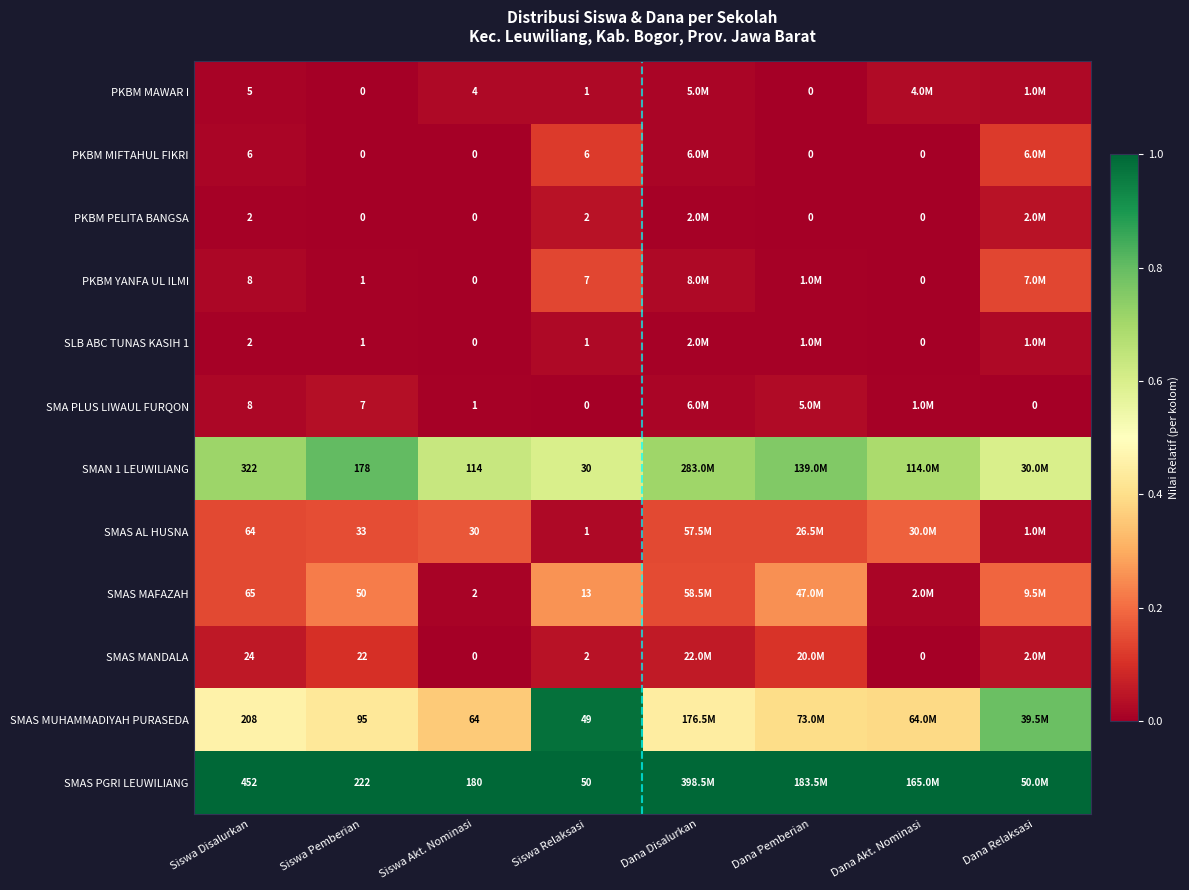

The value of SMAS MUHAMMADIYAH PURASEDA at Siswa Akt. Nominasi is 0.6. True or false?

False